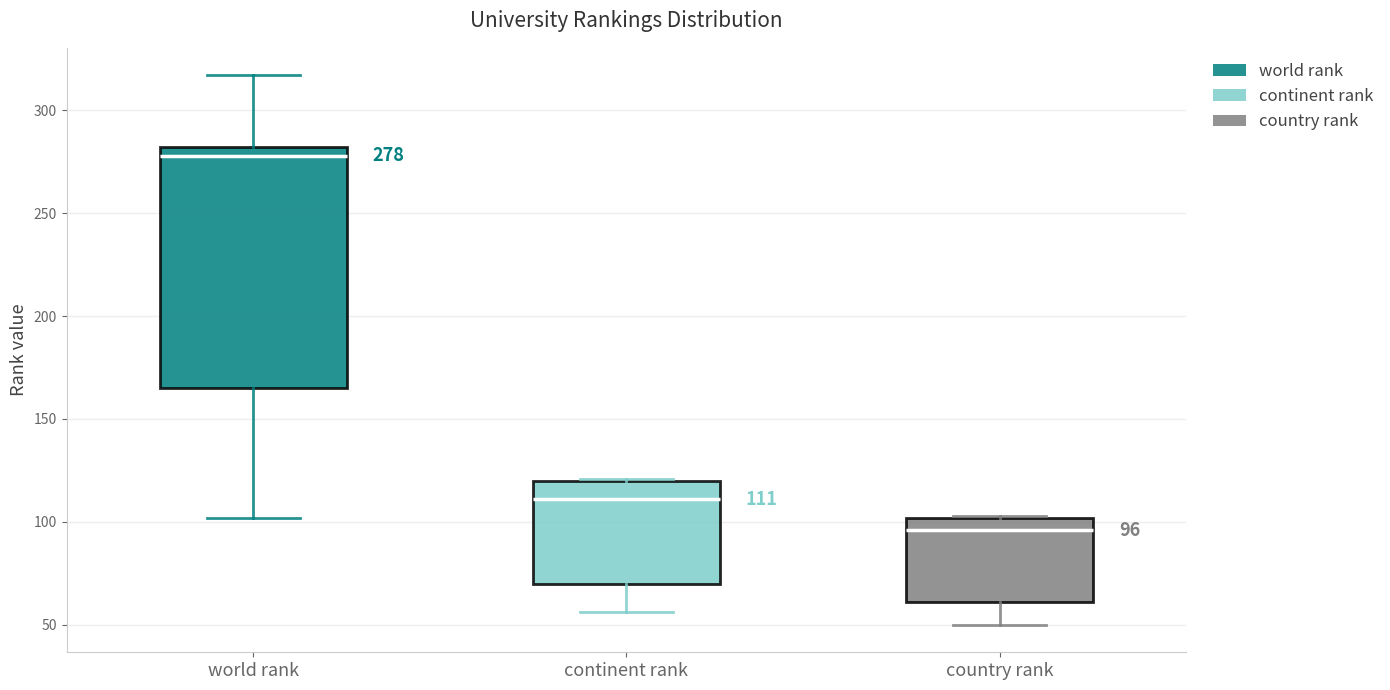

Which box has the highest median line?

world rank